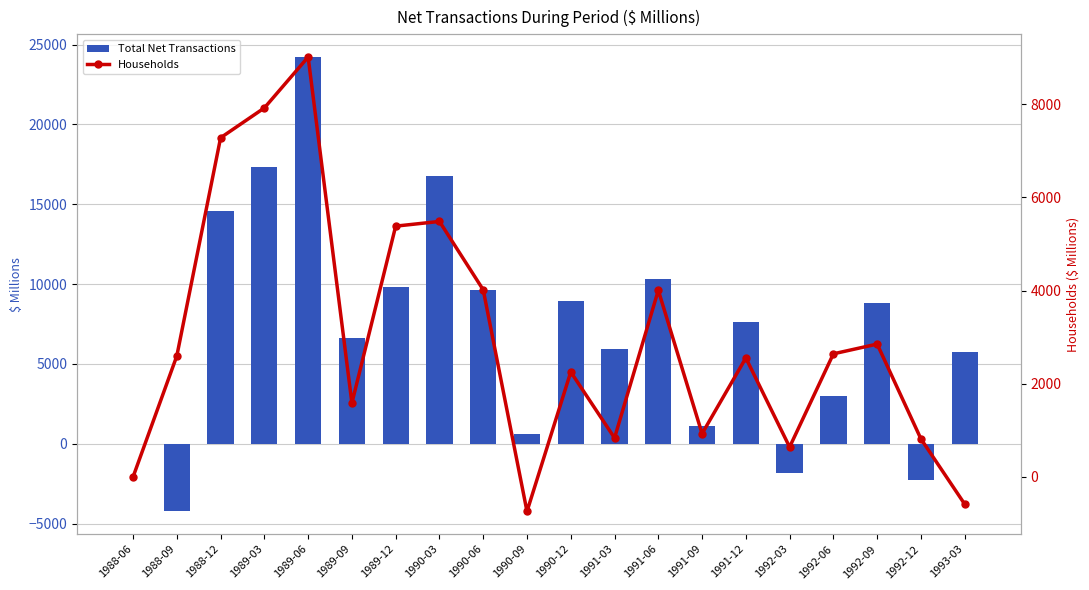

What value does the Total Net Transactions series have at 1991-12, to the nearest 10?

7620